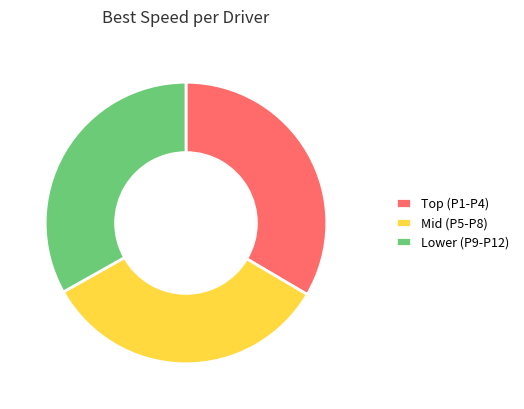

Does any single category account for the majority?

No